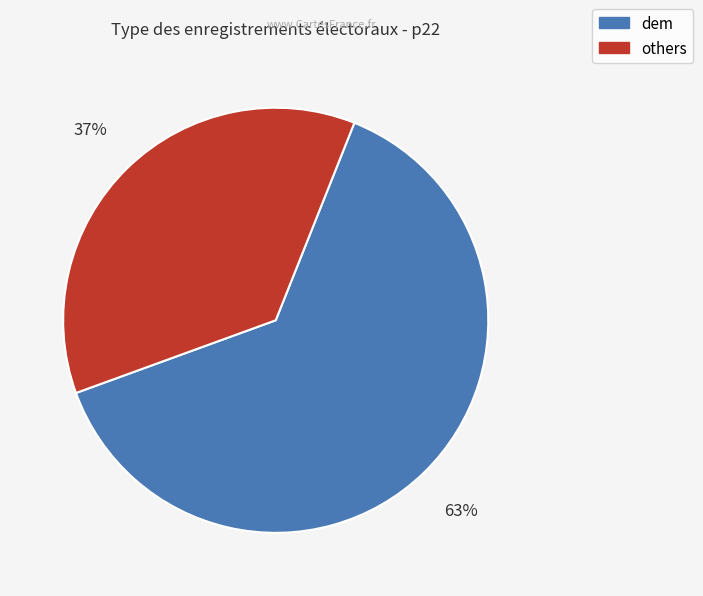

Is there any slice that represents more than half of the pie?

Yes